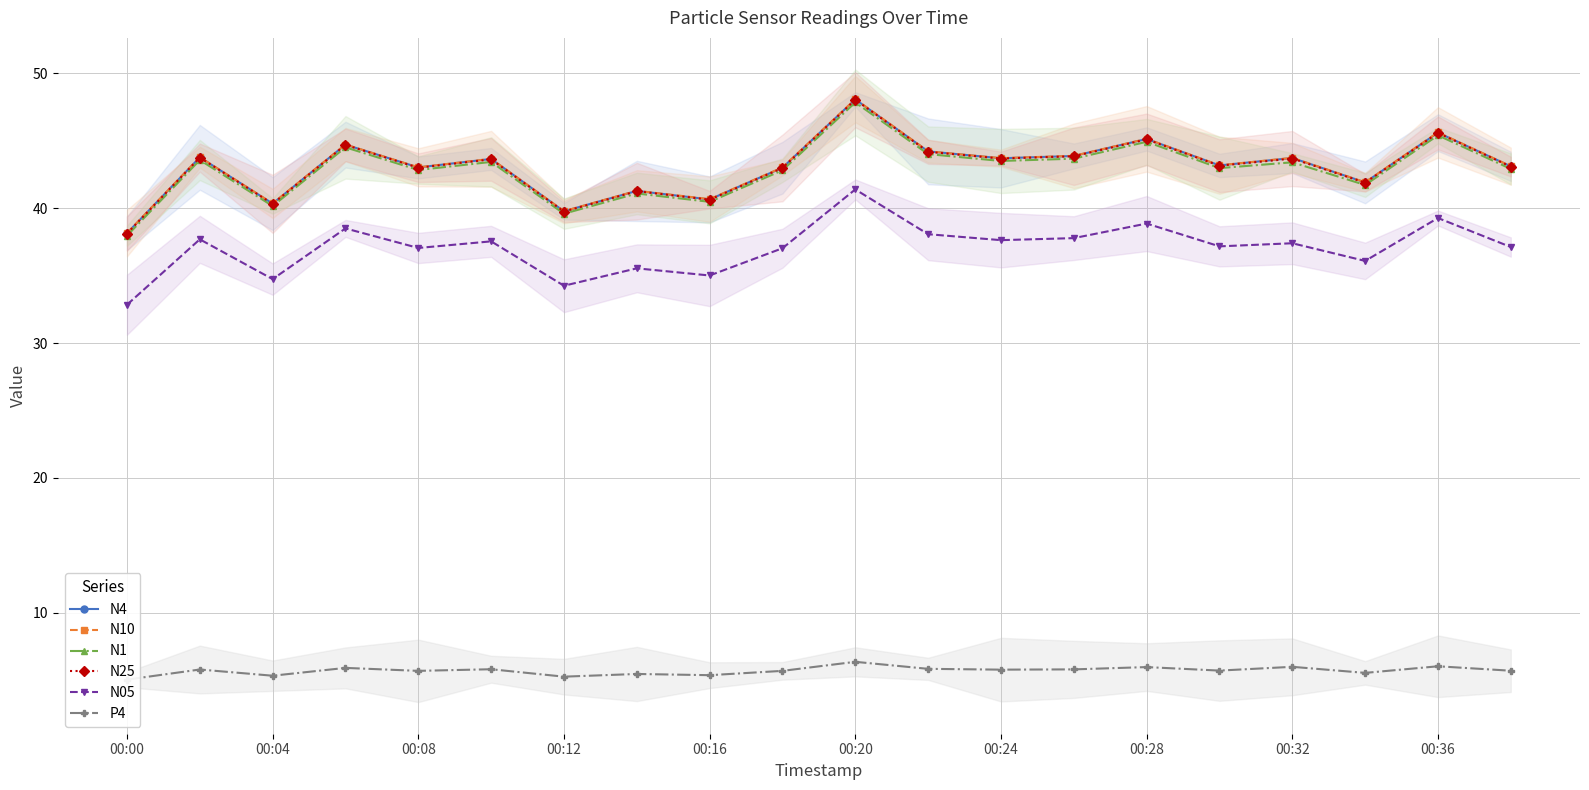

The N1 series shows 38.0 at 00:00. True or false?

True